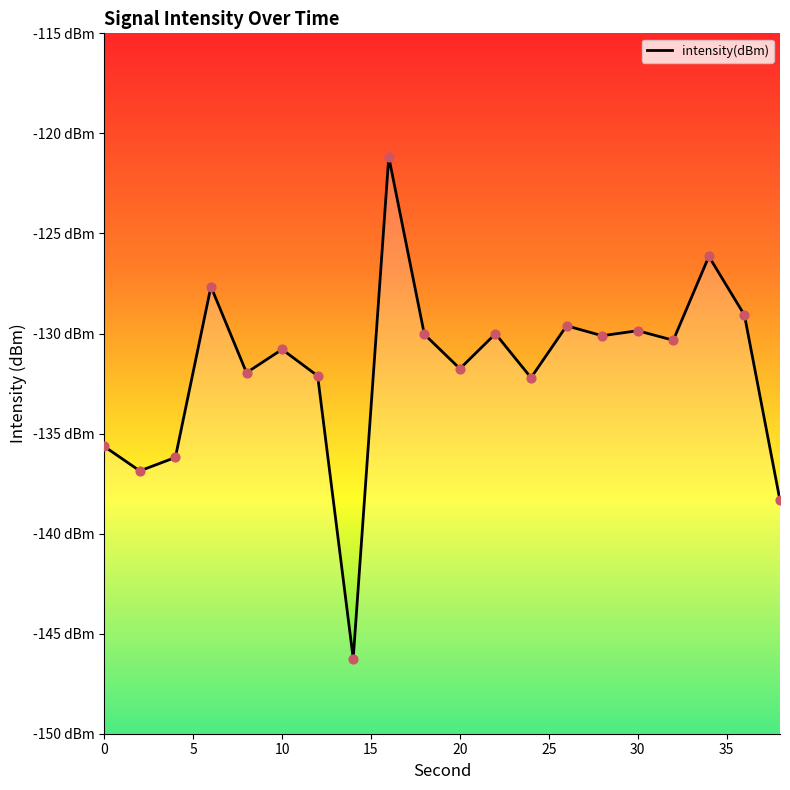

What is the change in value from 22 to 26?

+0.4